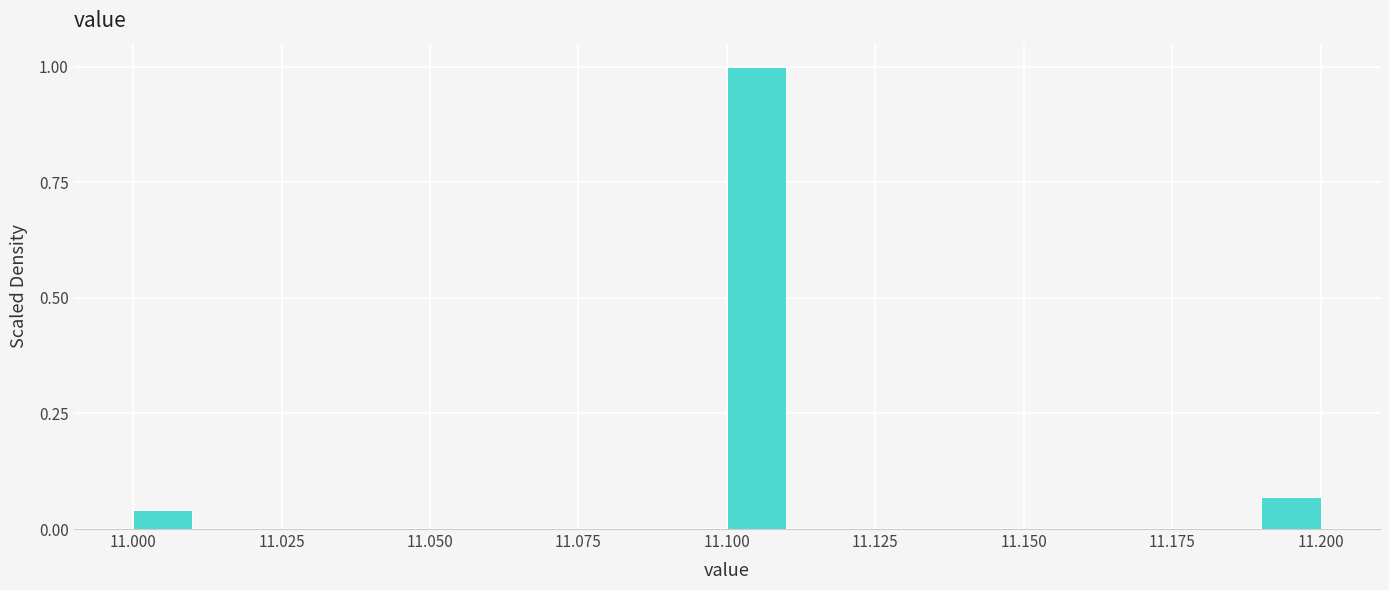

Around what value on the x-axis is the tallest bar? Give the approximate position of its centre, as read against the axis.

11.105